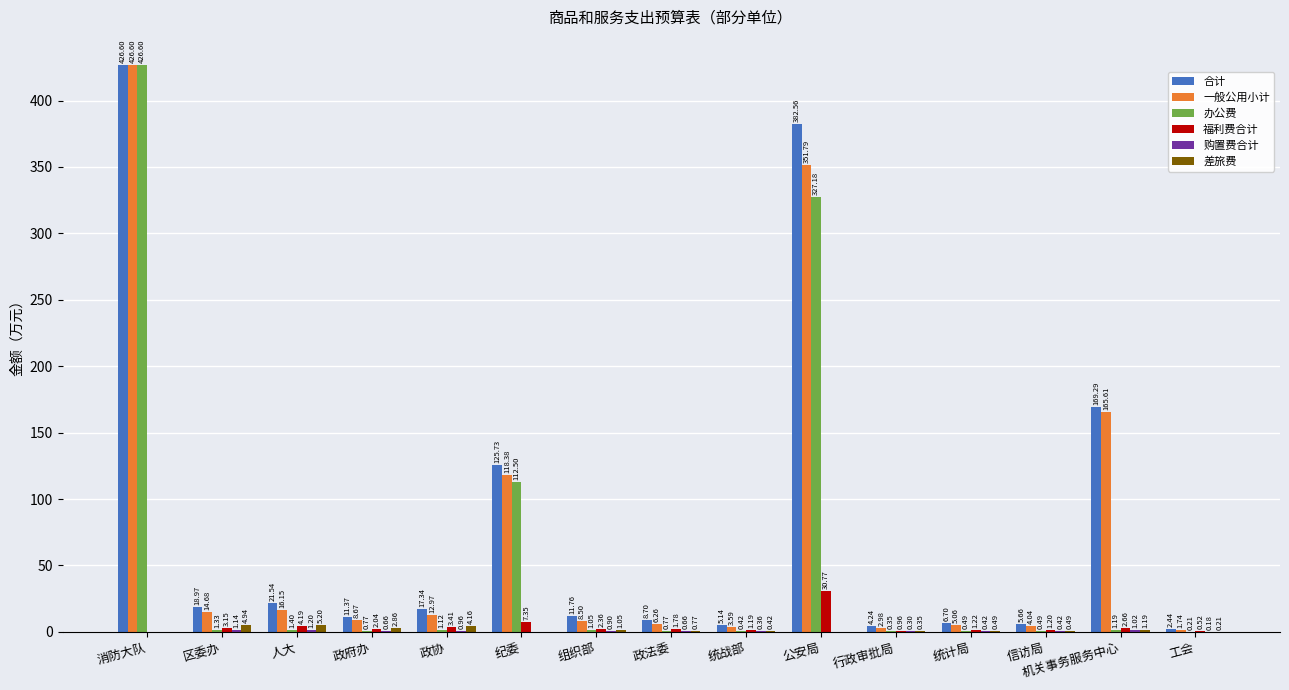

What is the maximum value for 福利费合计?

30.8